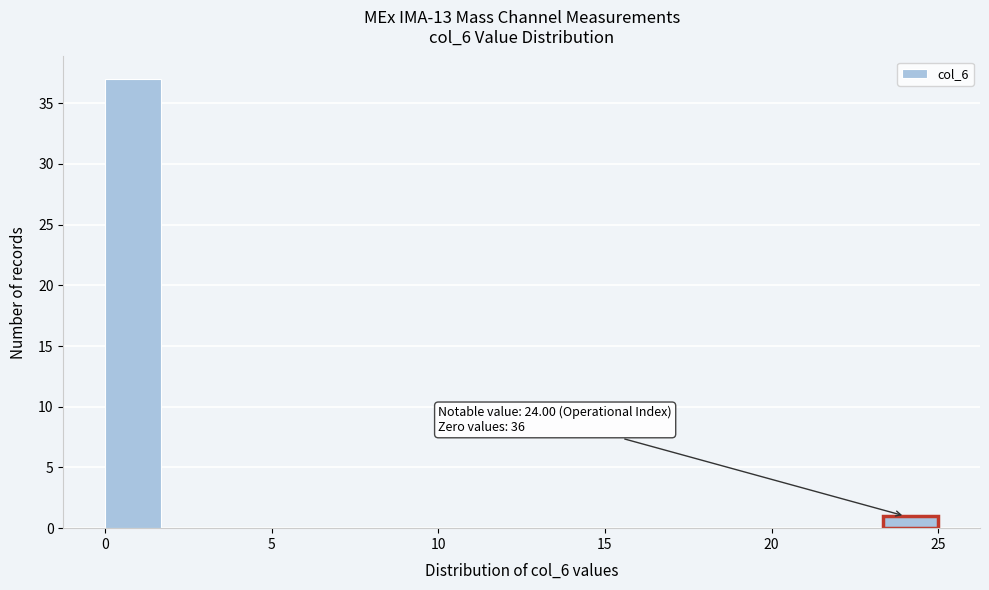

Read against the x-axis, roughly where is the centre of the tallest bar?

1.0